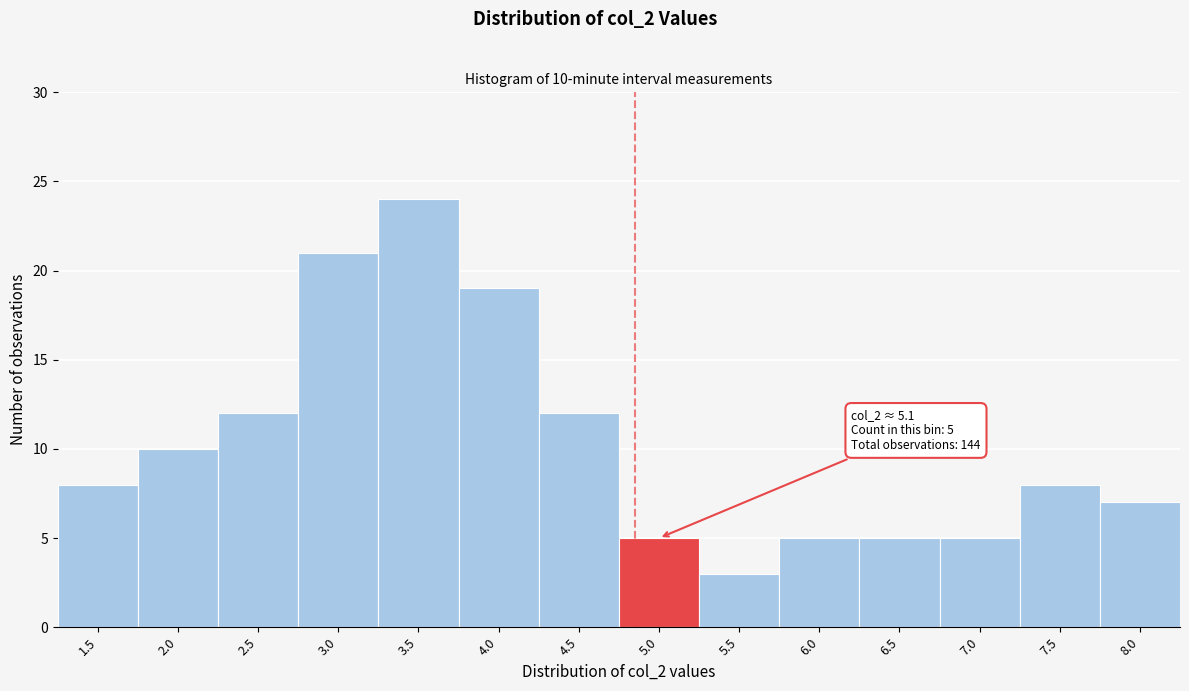

Reading right to left, what are all the values shown in this chart?

8.0=7	7.5=8	7.0=5	6.5=5	6.0=5	5.5=3	5.0=5	4.5=12	4.0=19	3.5=24	3.0=21	2.5=12	2.0=10	1.5=8